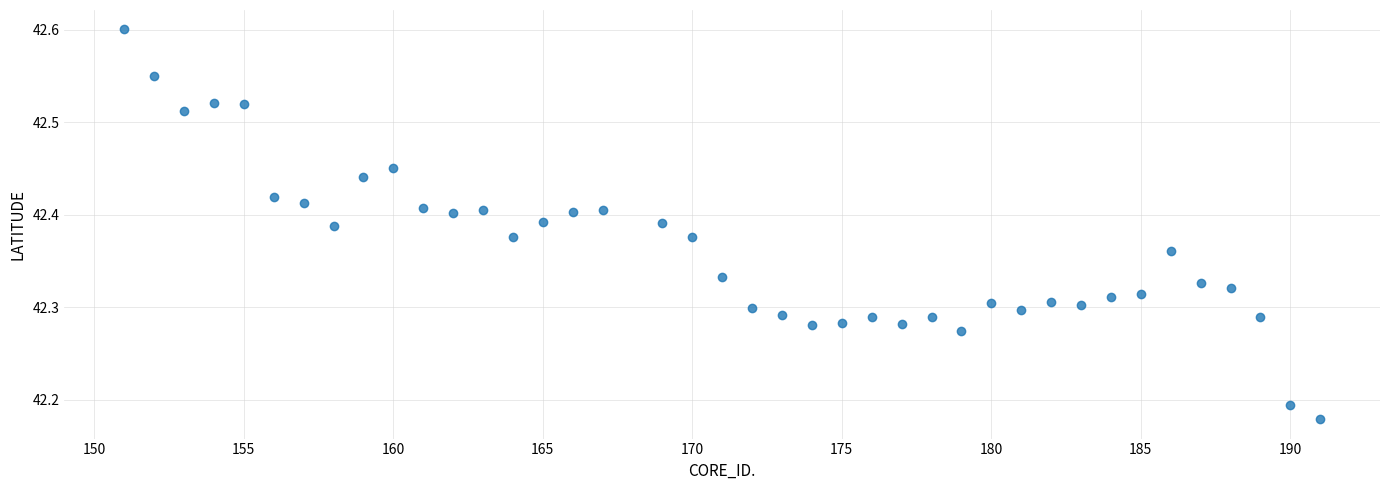

What is the range of Y values (max minus min)?

0.4